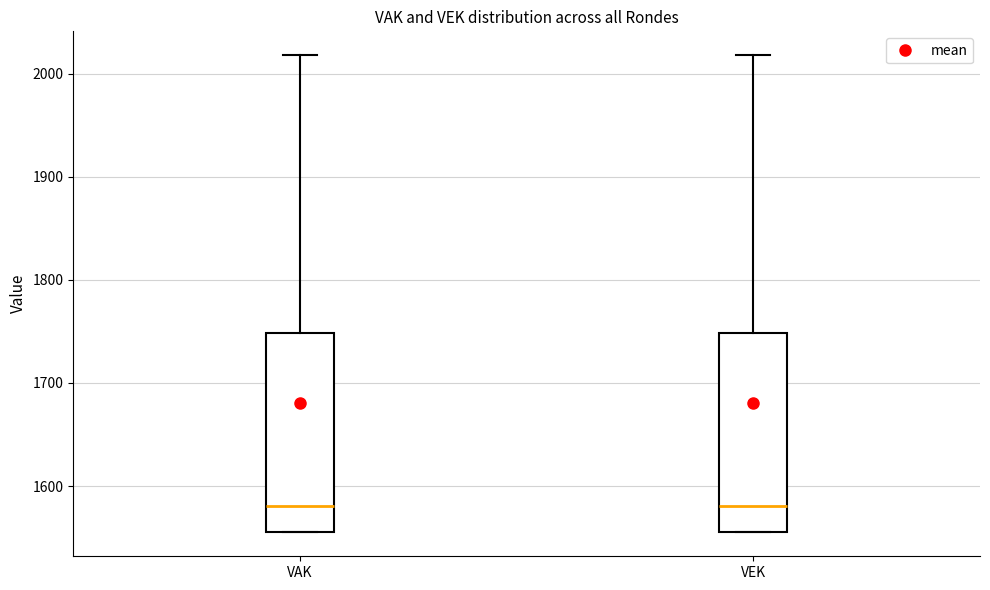

Where does the median line of the box for VAK sit on the y-axis? The values are not printed on the chart, so give them approximately, as read against the axis.

1580